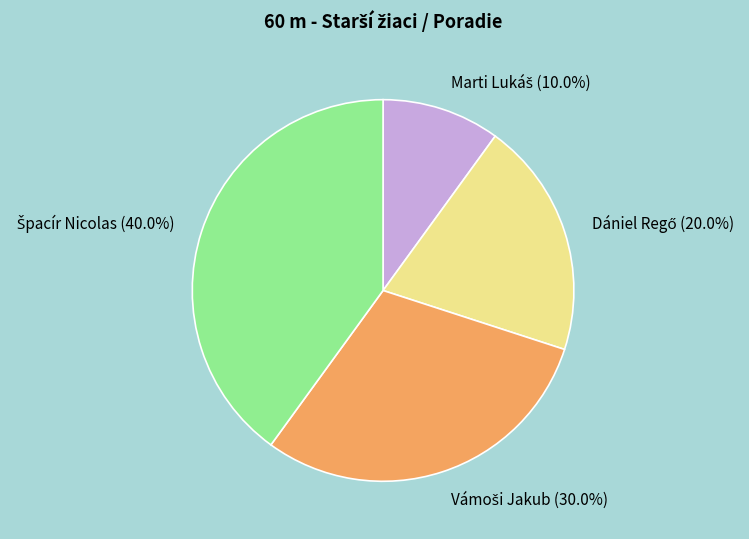

Does any single category account for the majority?

No